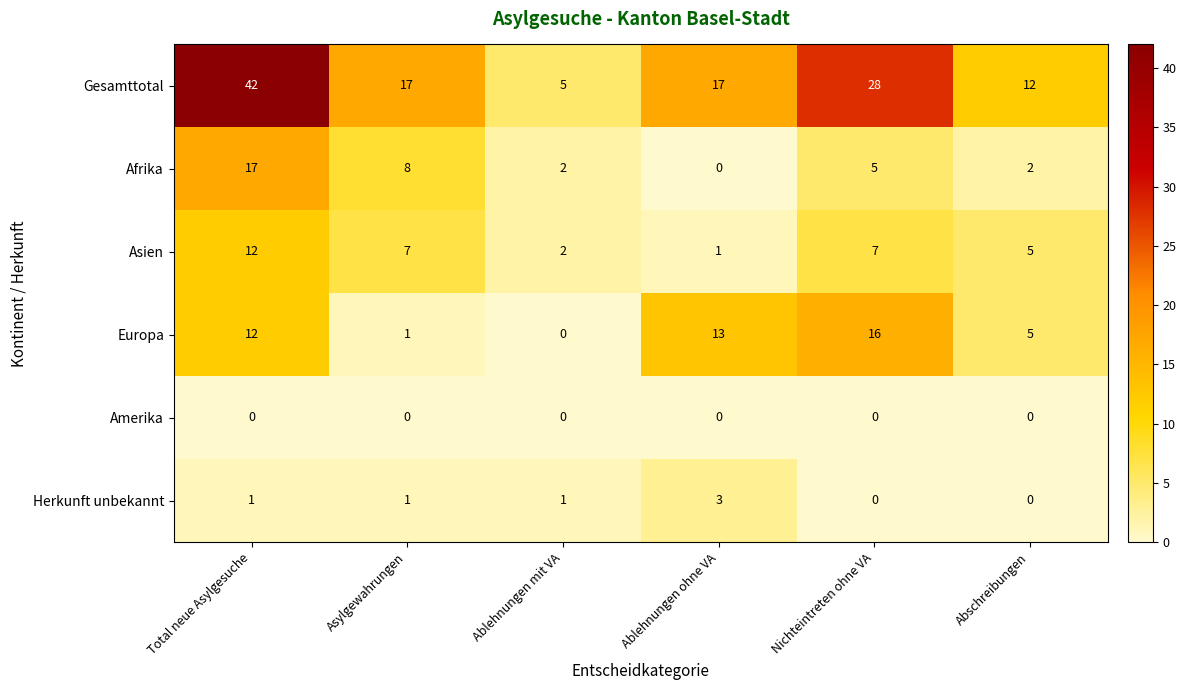

What is the spread (max minus min) of values at Asylgewahrungen?

17